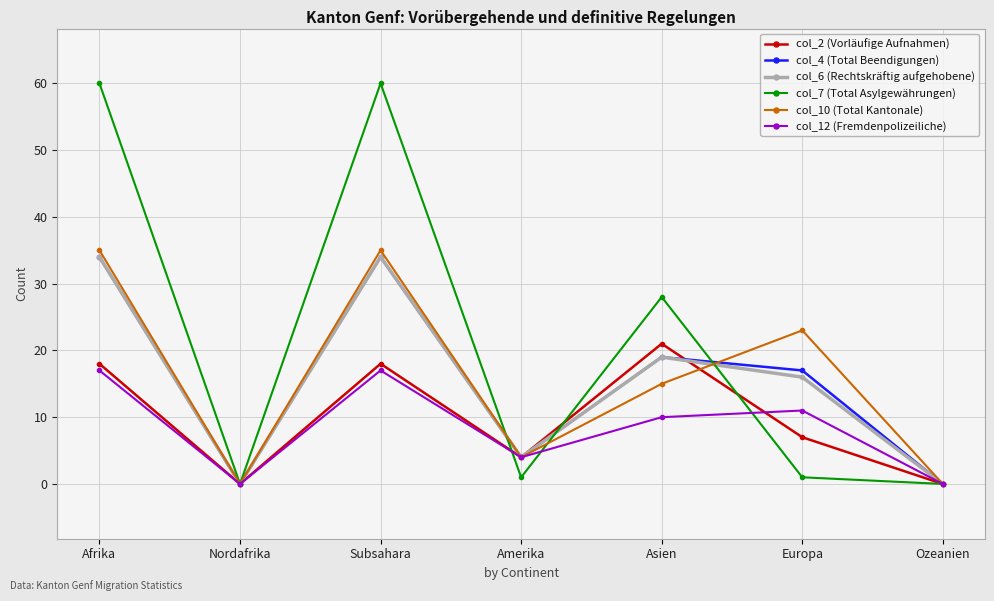

What is the maximum value shown in the chart?

60